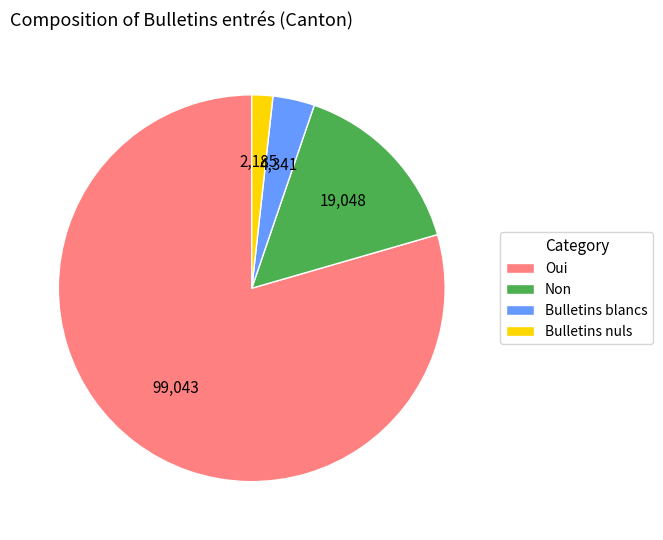

What is the ratio of the value at Non to the value at Bulletins nuls?

8.7